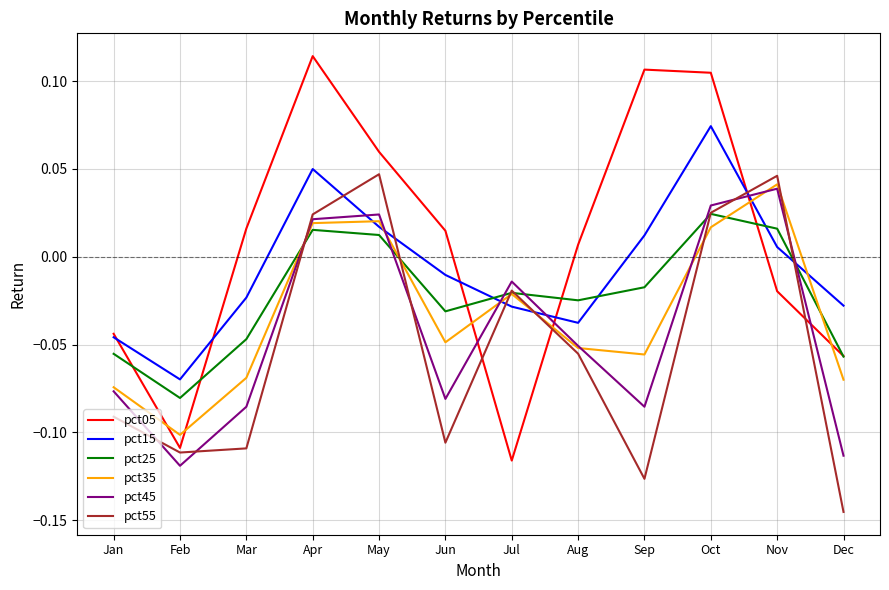

Which series has the widest spread of values?

pct05